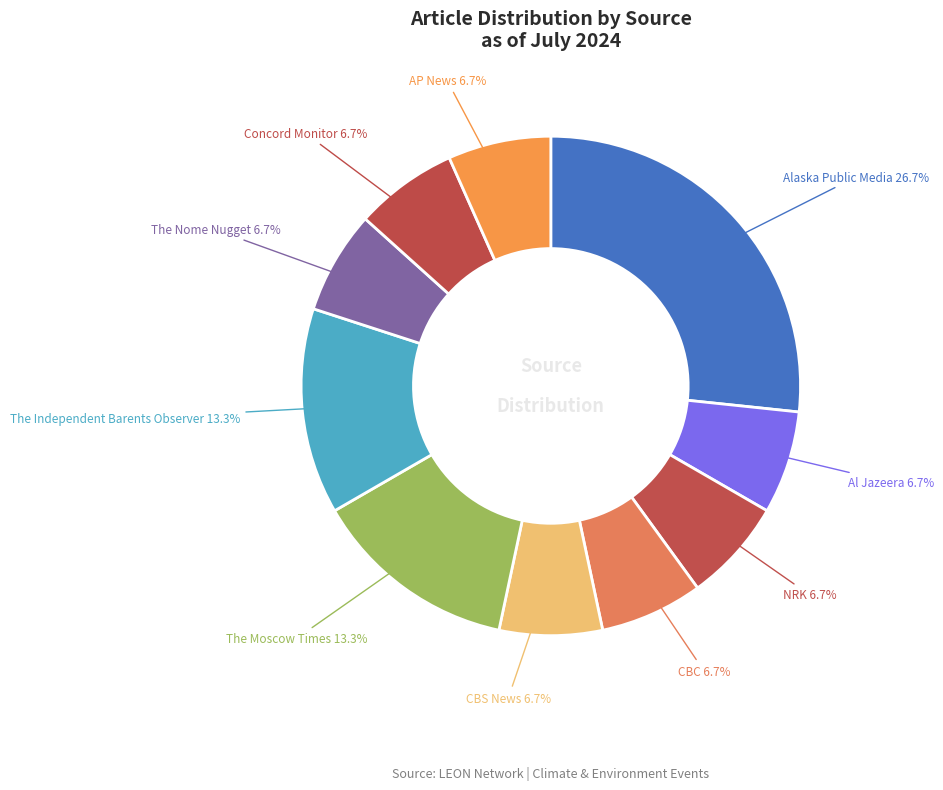

How many segments does this pie chart have?

10